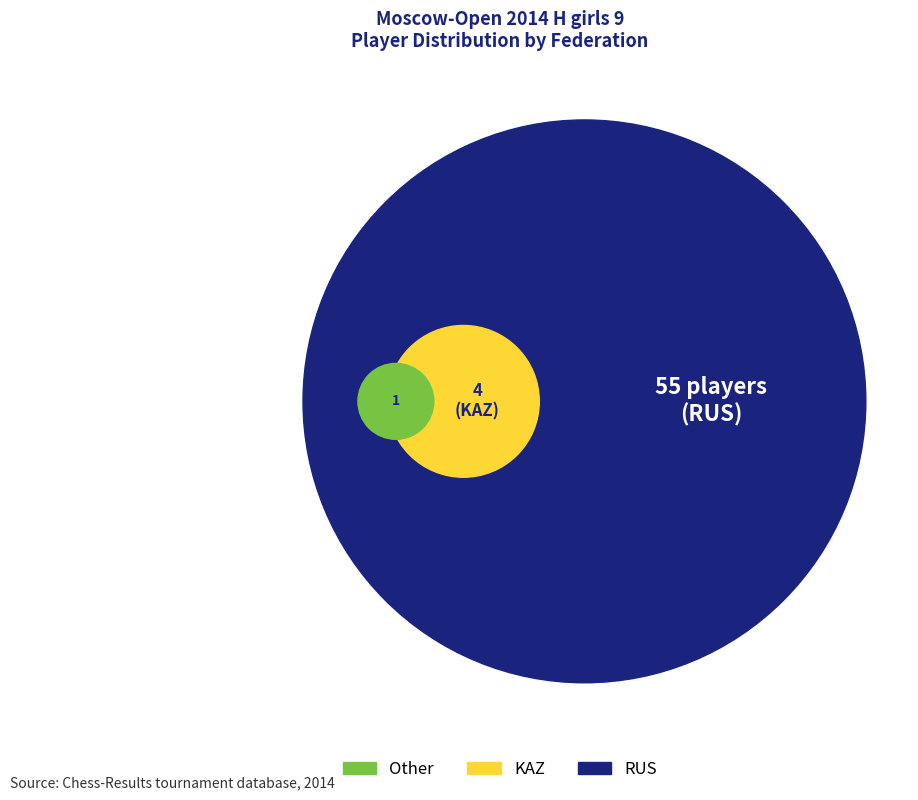

Combined, do RUS and Other account for over 50%?

Yes